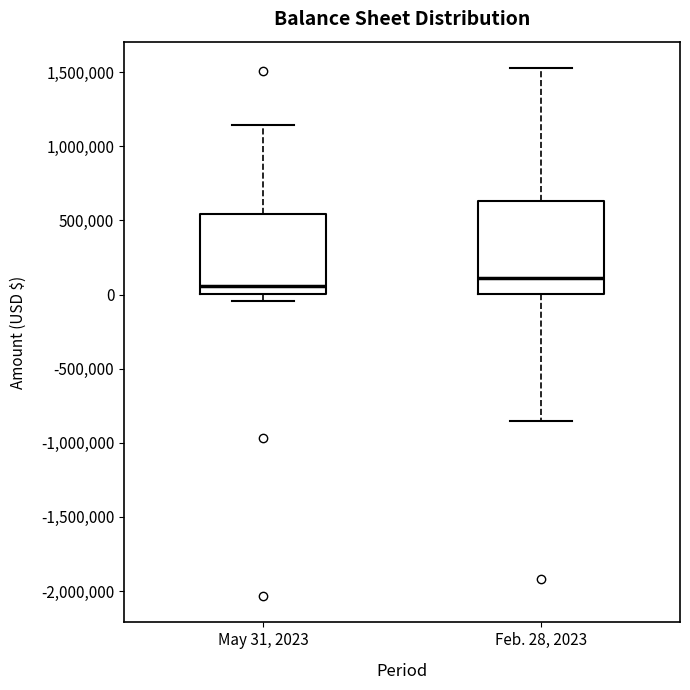

Comparing the boxes themselves (not the whiskers), which one is the tallest?

Feb. 28, 2023